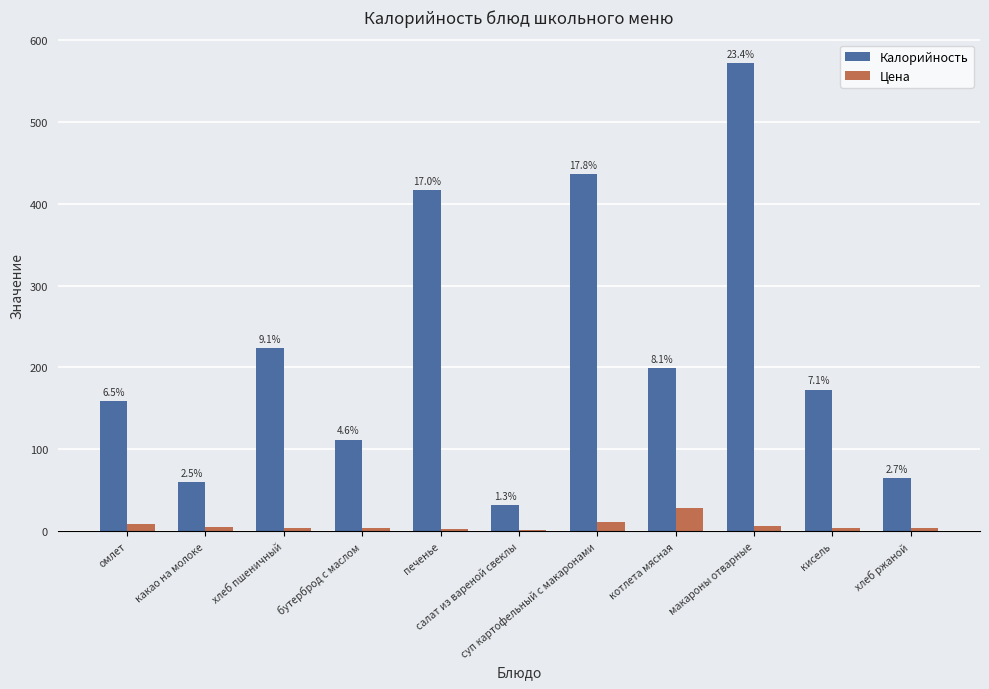

What is the difference between the maximum and minimum values in the Цена series?

26.3